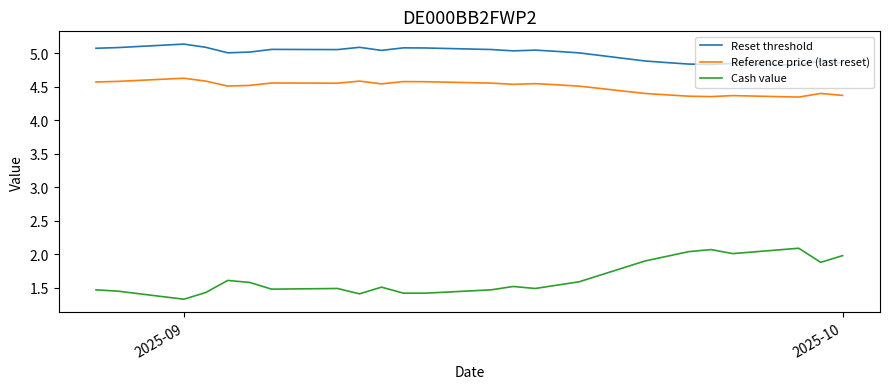

True or false: Reference price (last reset) and Cash value intersect in this chart.

False